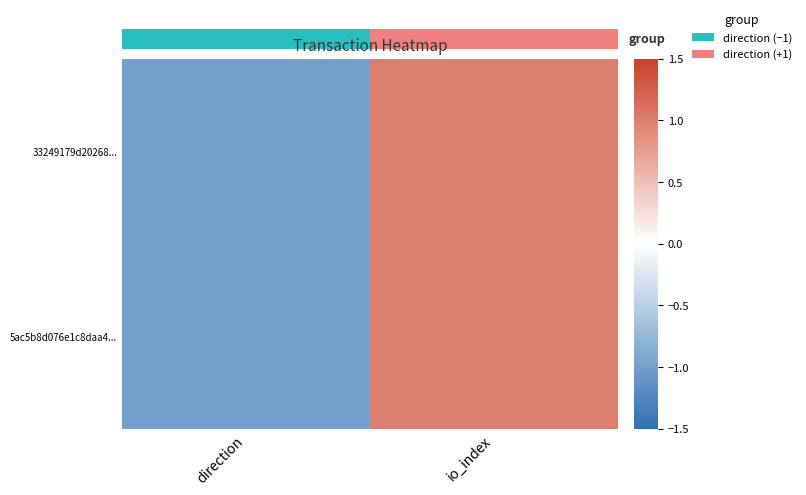

At how many categories does at least one series exceed 0?

1